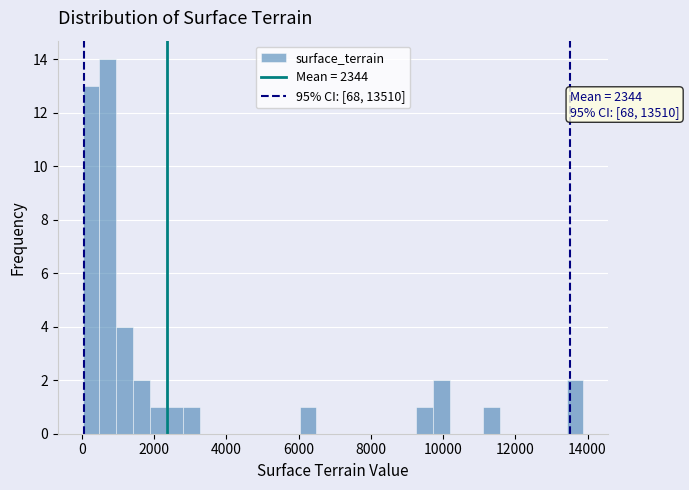

Read against the x-axis, roughly where is the centre of the tallest bar?

800